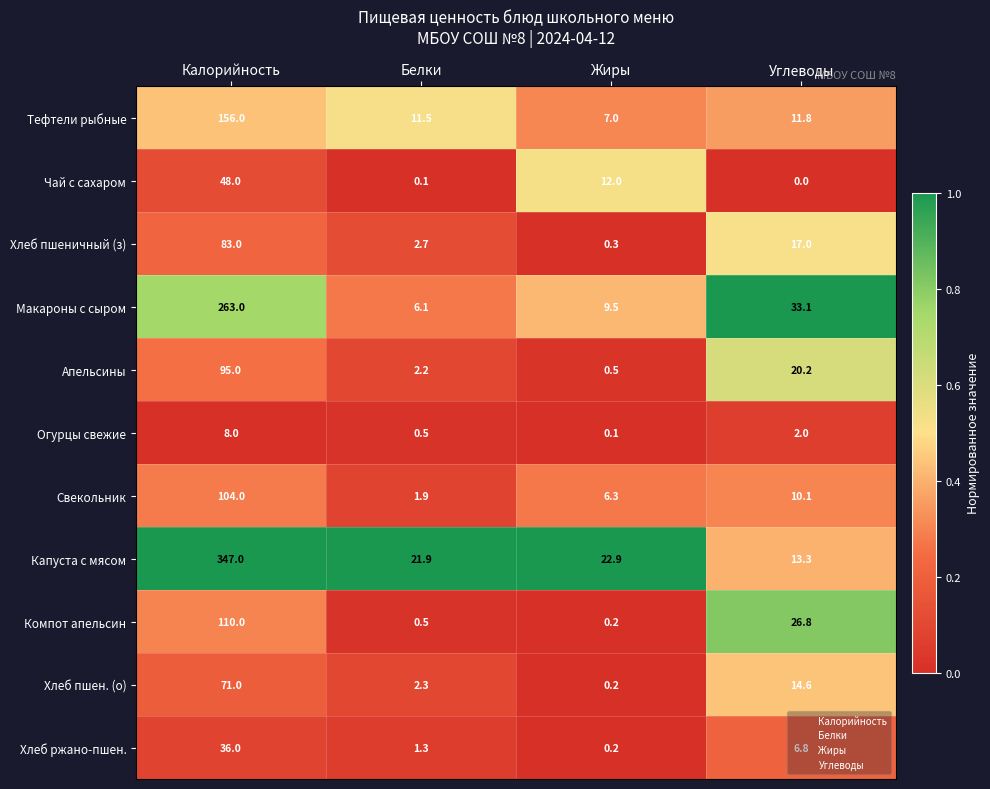

What is the difference between the Хлеб пшен. (о) values at Белки and Калорийность?

68.7